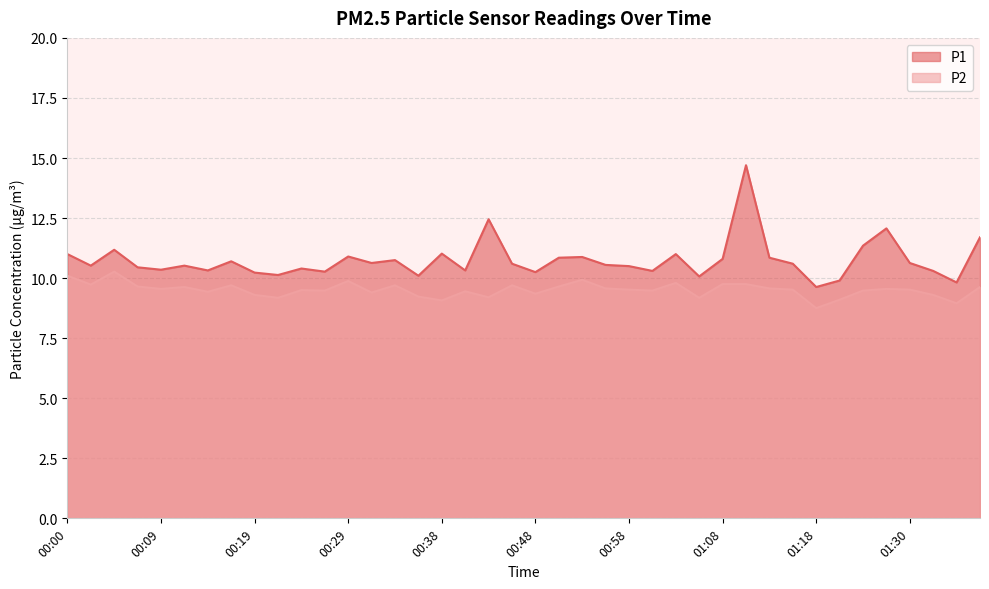

What is the approximate value of P2 at 01:11?

9.8